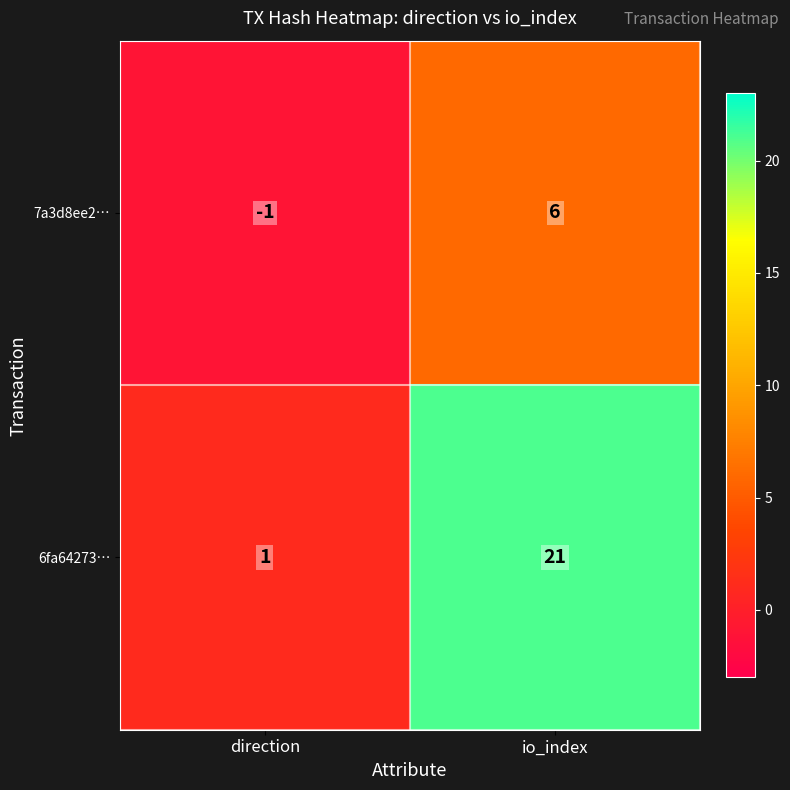

Count the number of data series in this chart.

2